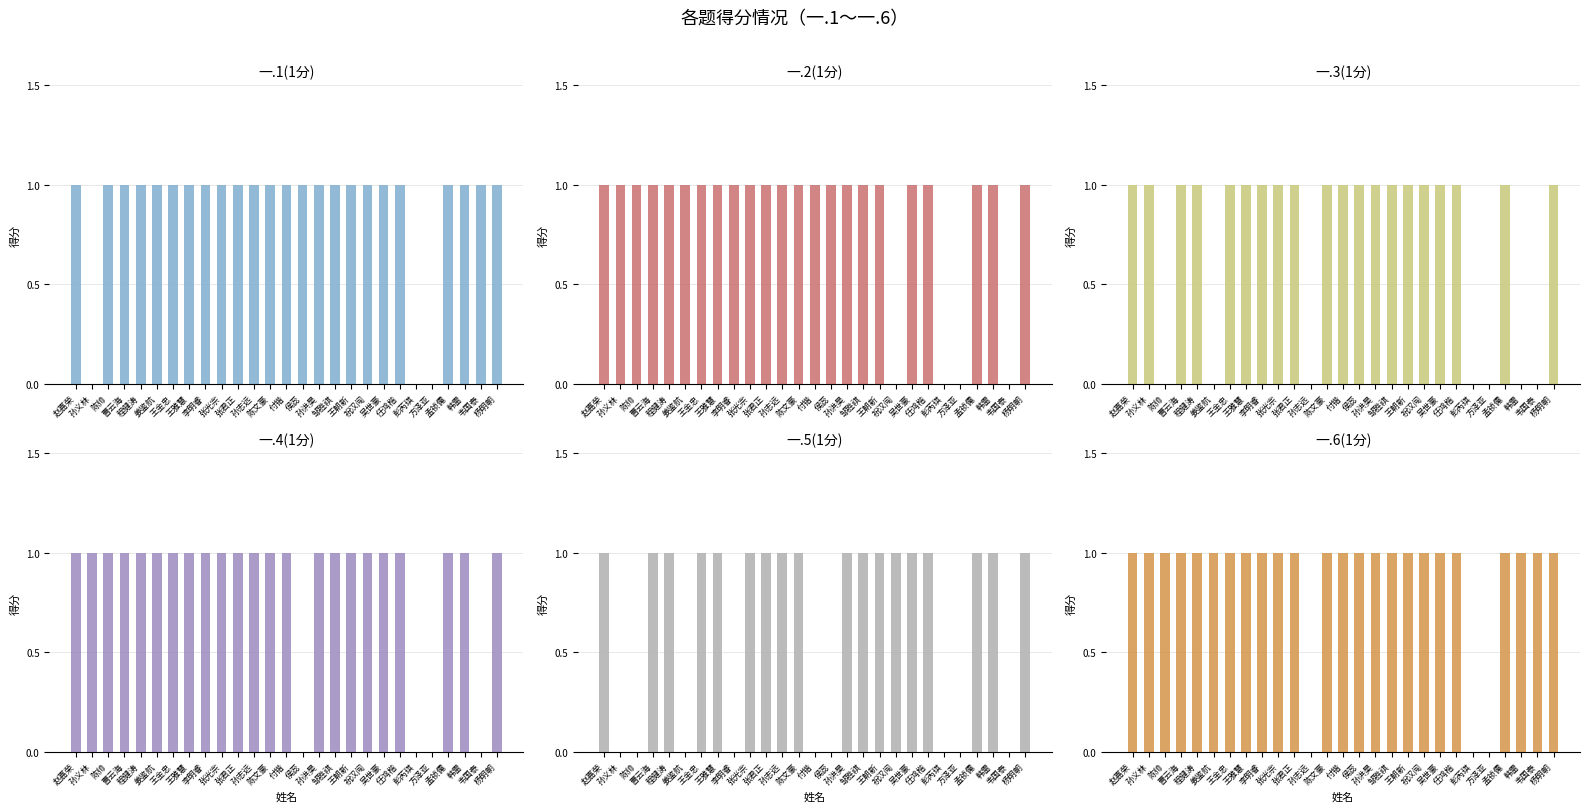

The 一.2(1分) series shows -1 at 方泽亚. True or false?

False